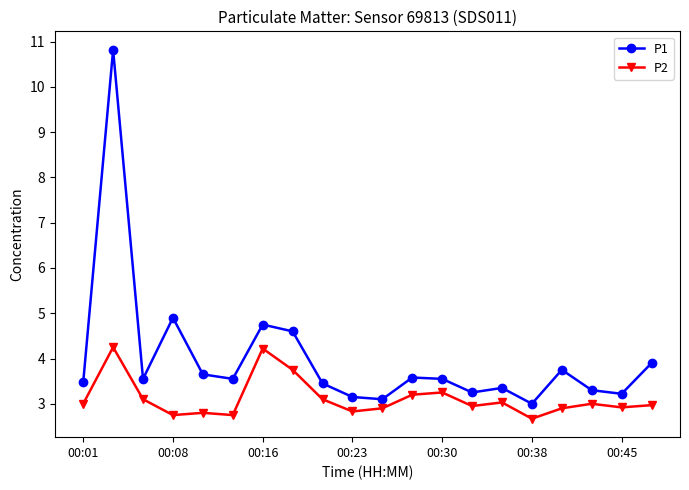

What is the difference between the maximum and minimum values in the P1 series?

7.8